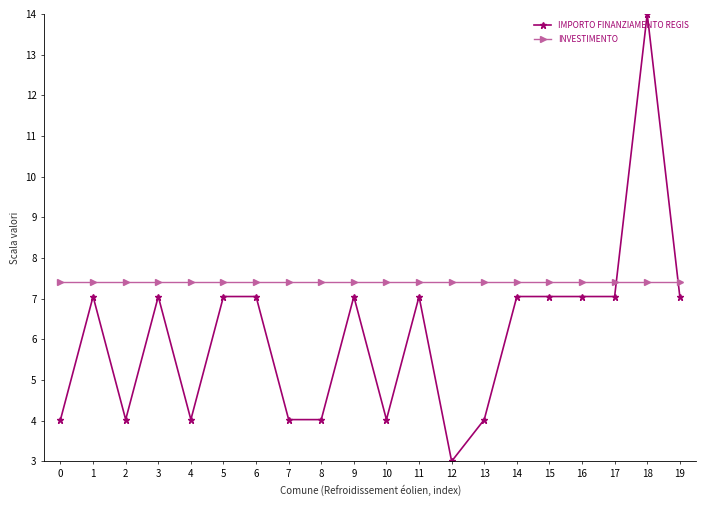

What is the smallest value displayed?

3.0